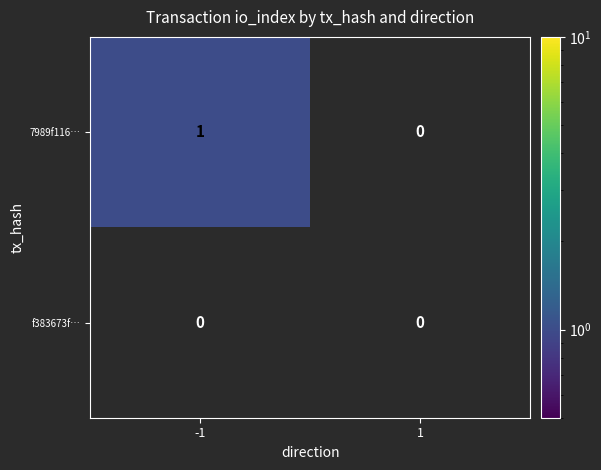

Is it true that 7989f116… equals 1 at -1?

True